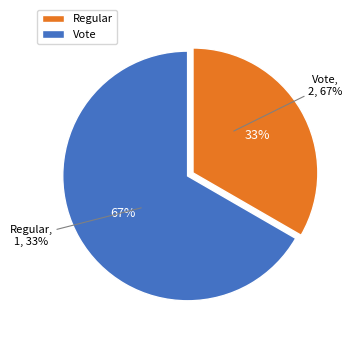

Combined, what portion of the pie is Vote and Regular?

100.0%